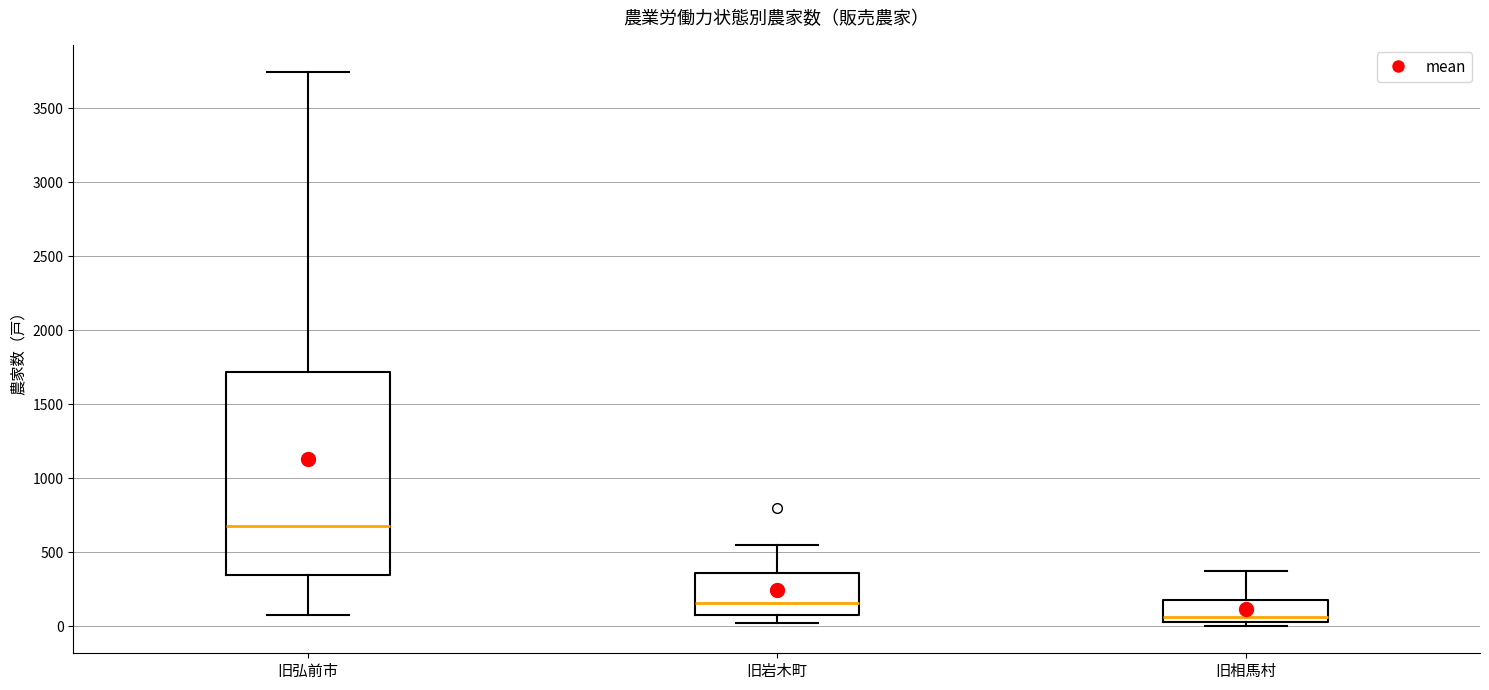

Reading left to right, read every box against the y-axis: the position of its median line, the range the box covers, and the ends of its whiskers. The values are not printed on the chart, so give them approximately, as read against the axis.

旧弘前市: median 700, box 350 to 1700, whiskers 100 to 3750
旧岩木町: median 150, box 100 to 350, whiskers 0 to 550
旧相馬村: median 50 (just above the box's lower edge), box 50 to 200, whiskers 0 to 350